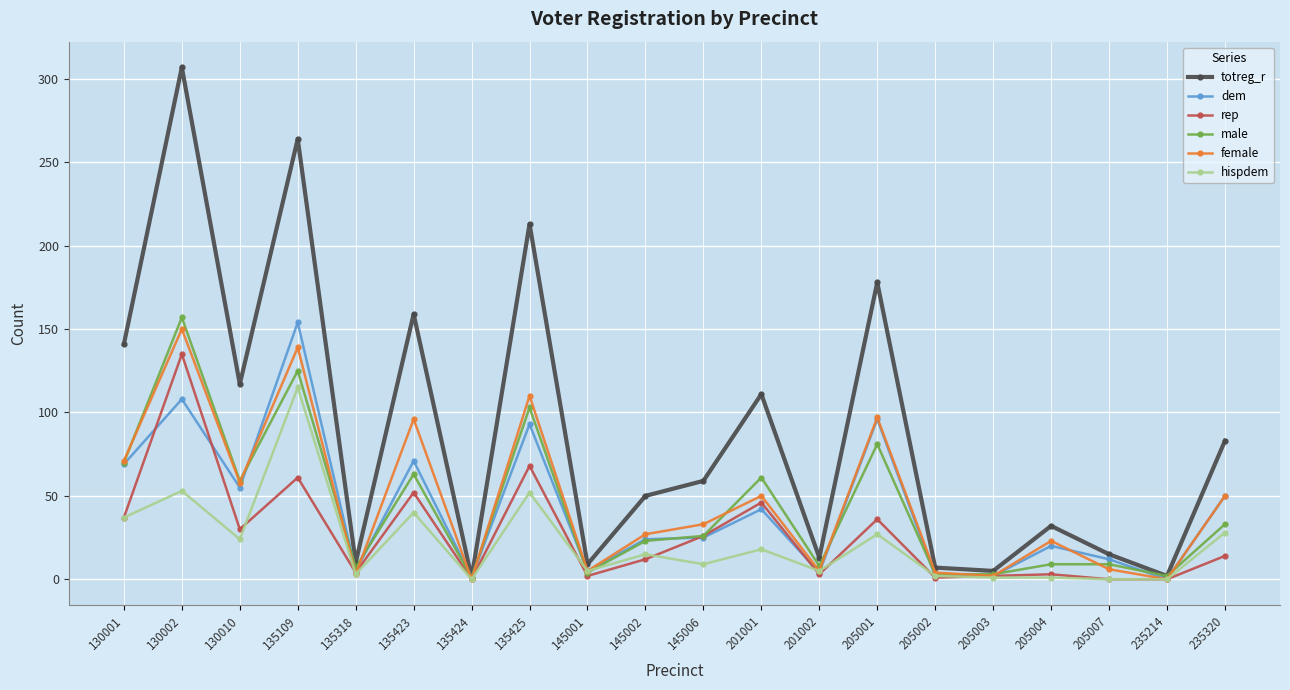

Is it true that male equals 16 at 235320?

False